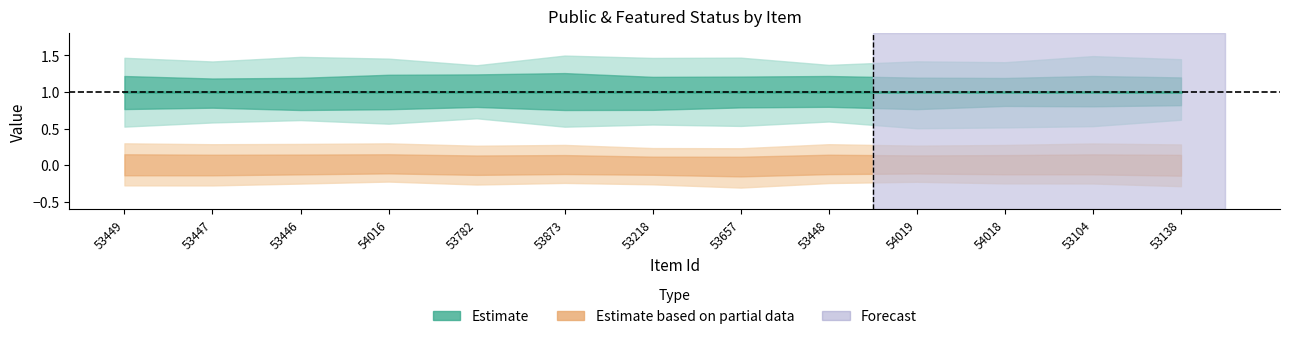

True or false: featured and public cross at least once.

False